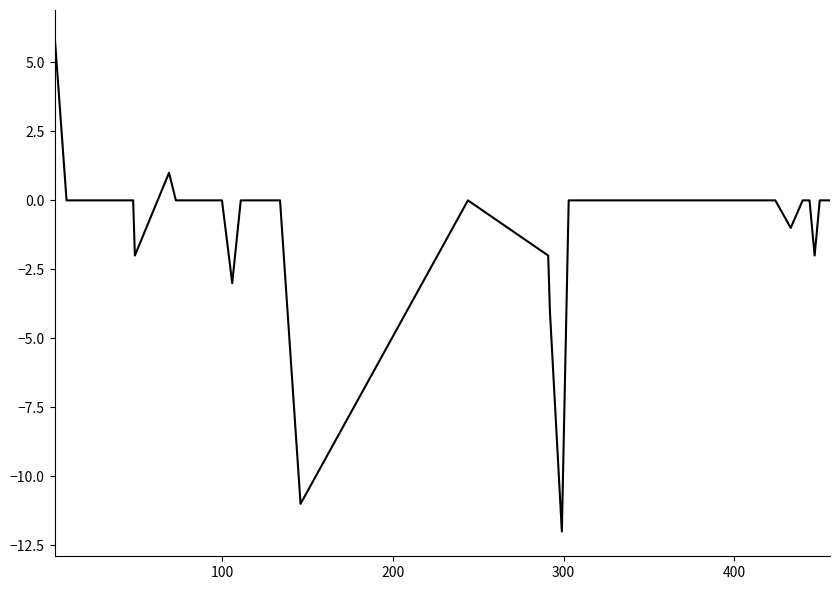

What is the smallest value displayed?

-12